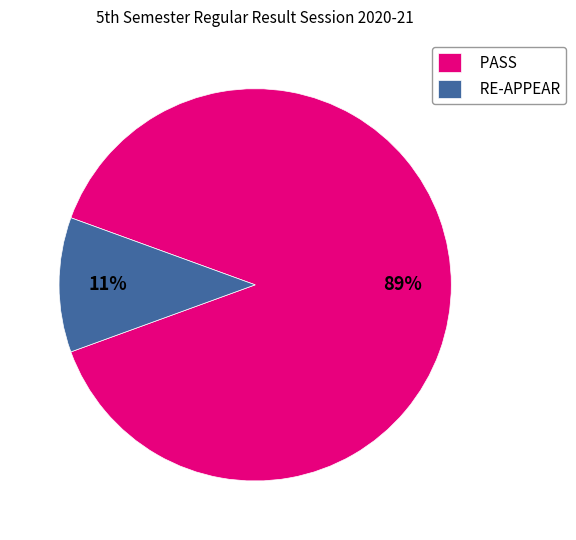

To the nearest percent, what is the difference between the PASS and RE-APPEAR slice percentages?

78%